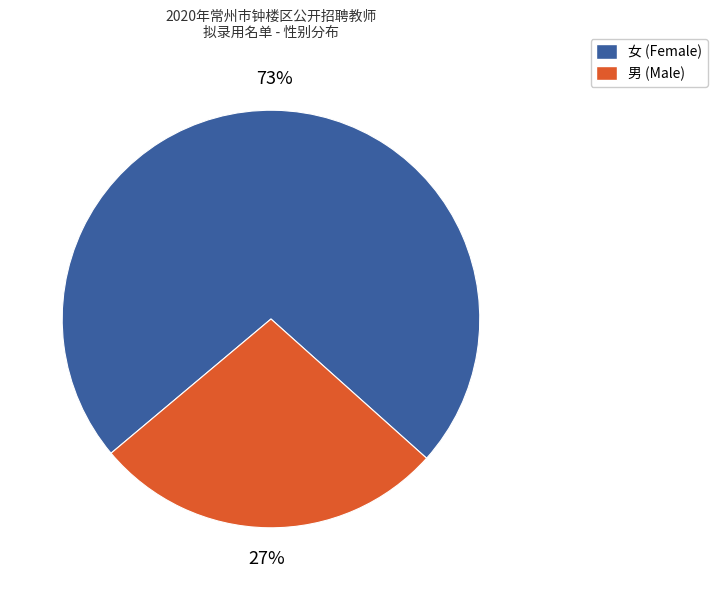

Count the number of slices in the pie.

2